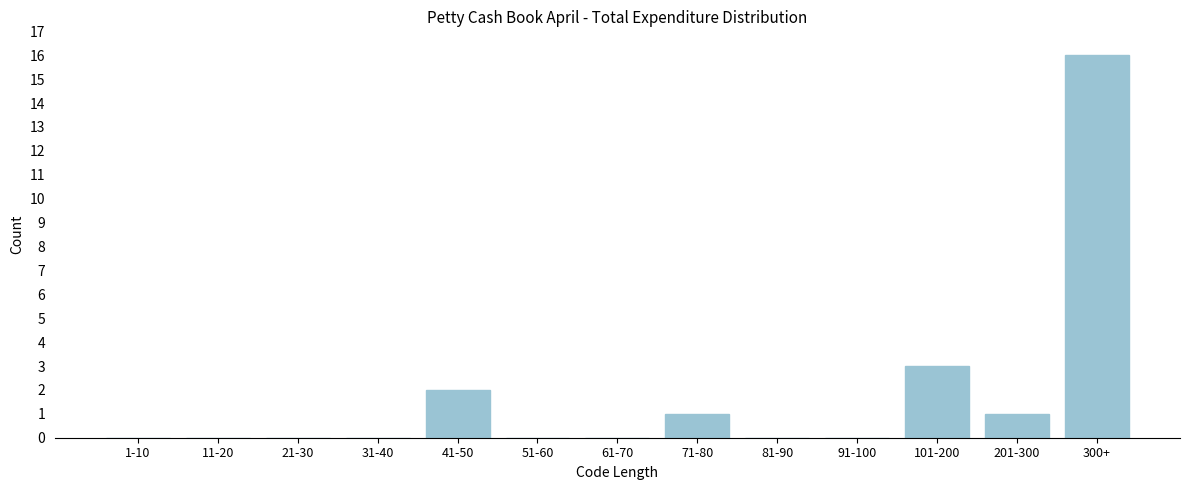

Reading right to left, what are all the values shown in this chart?

300+=16	201-300=1	101-200=3	91-100=0	81-90=0	71-80=1	61-70=0	51-60=0	41-50=2	31-40=0	21-30=0	11-20=0	1-10=0